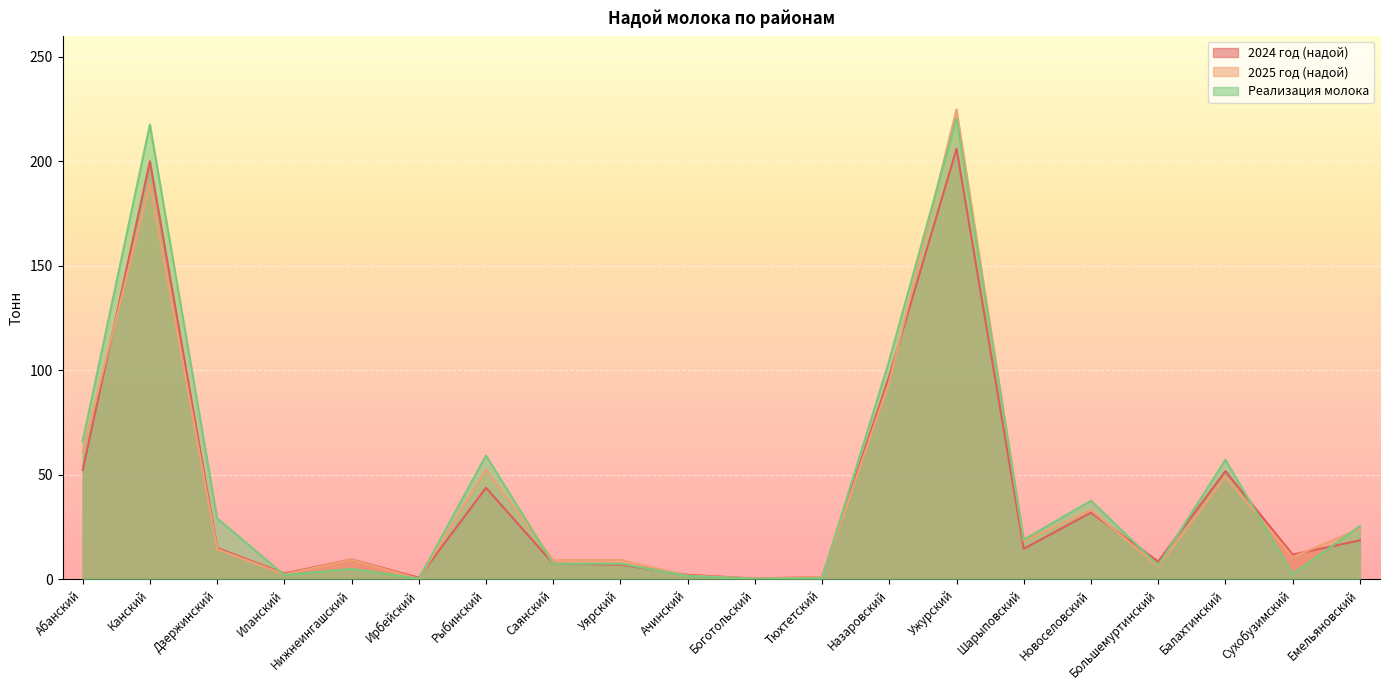

What is the approximate value of Реализация молока at Назаровский?

104.7